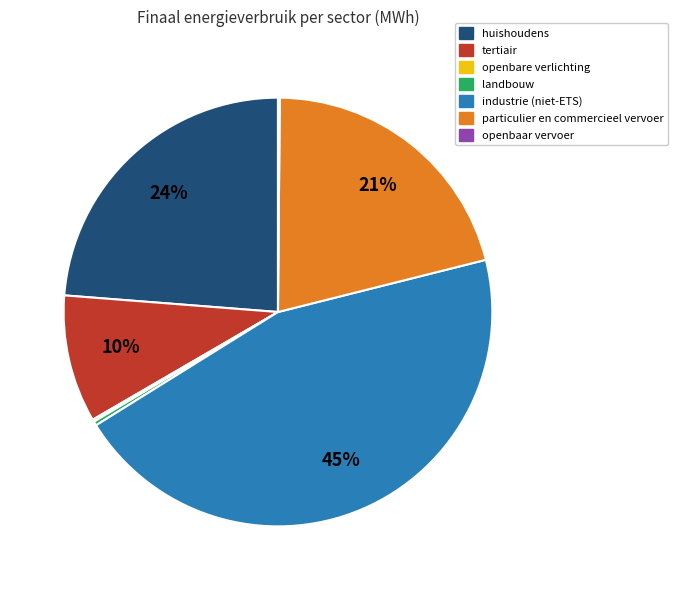

True or false: landbouw accounts for 0% of the total.

True